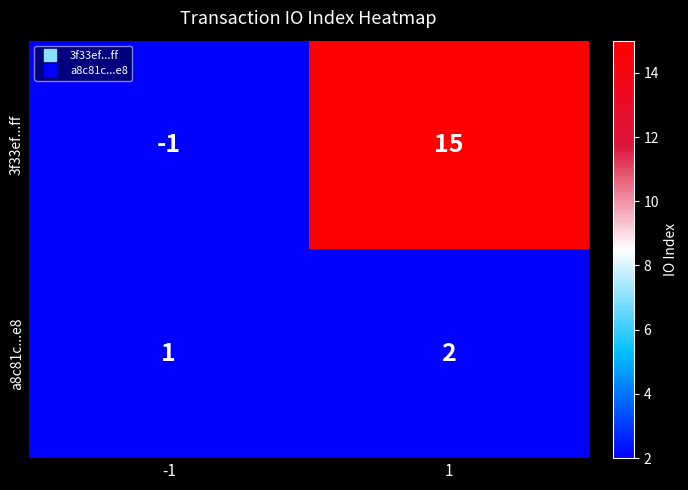

What is the minimum value shown in the chart?

-1